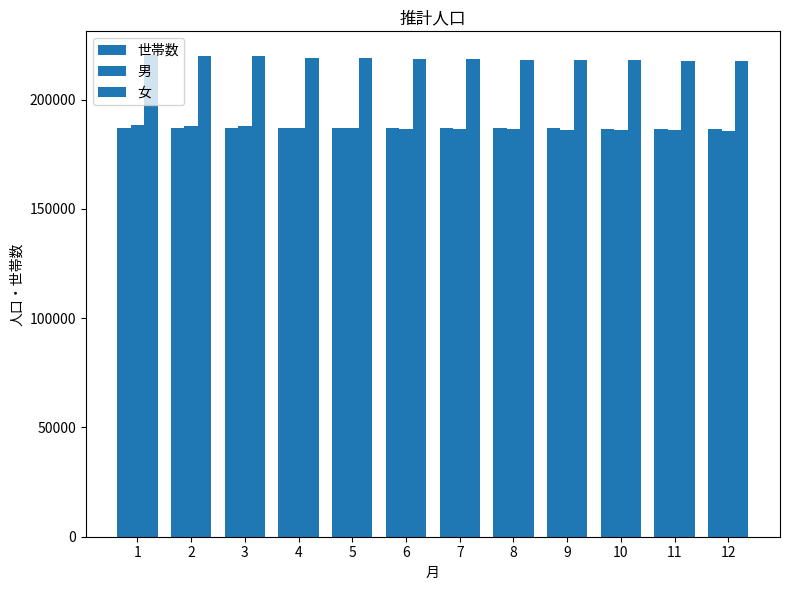

What is the difference between the maximum and second lowest values in the 男 series?

2220